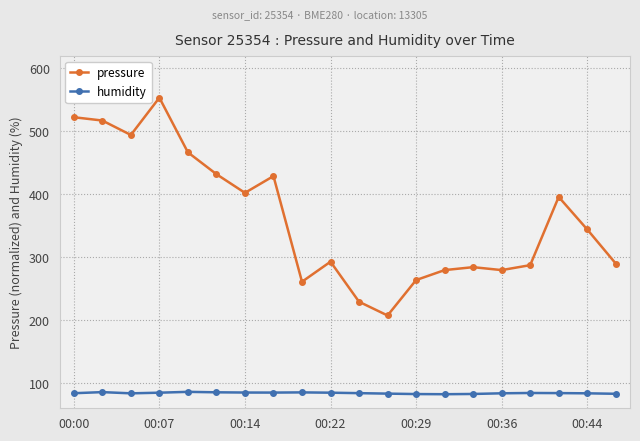

What is the maximum value shown in the chart?

553.2